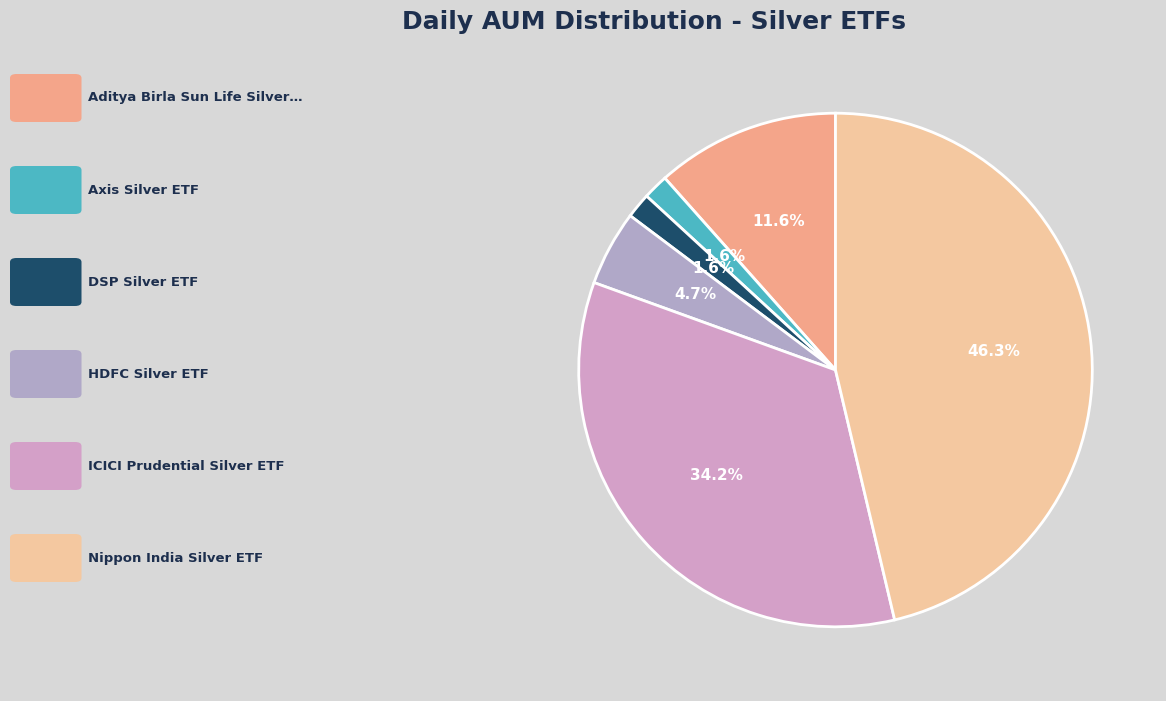

How many segments does this pie chart have?

6